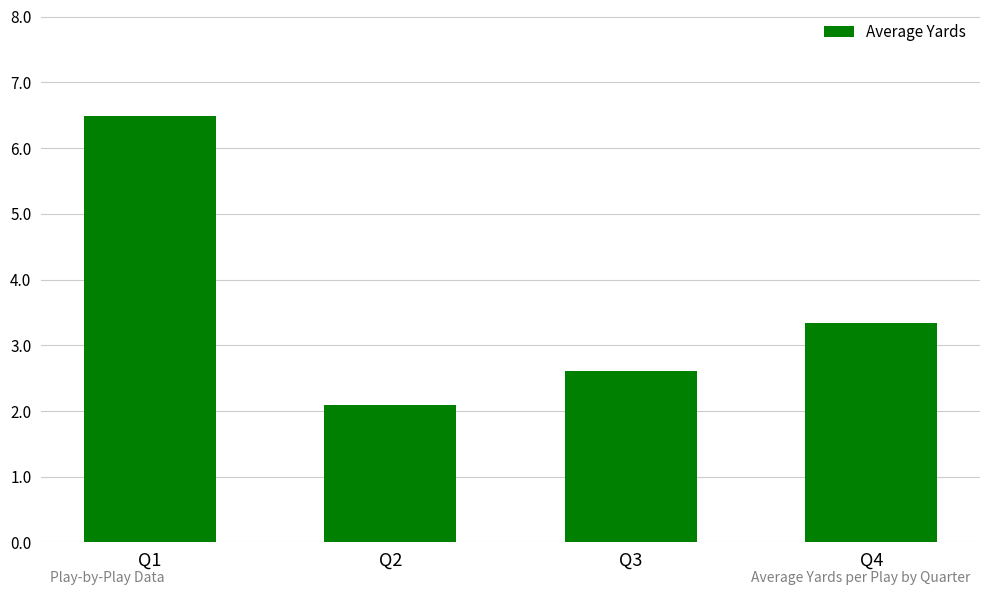

What is the value of the 2nd bar from the left?

2.1